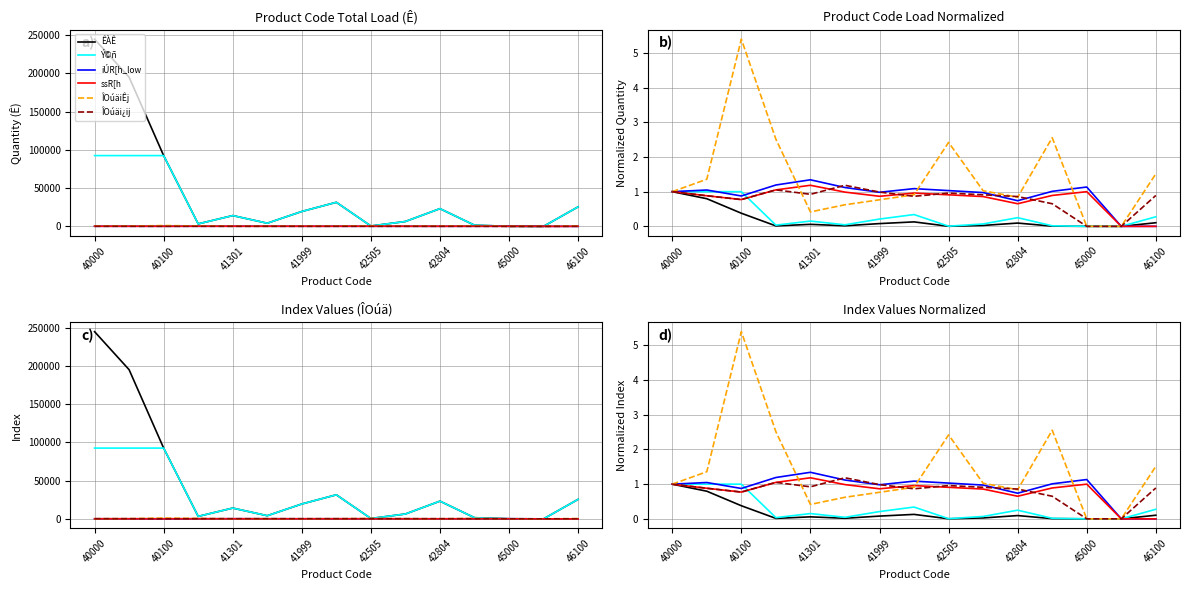

What is the highest value of the iÚR[h_low series?

1.3